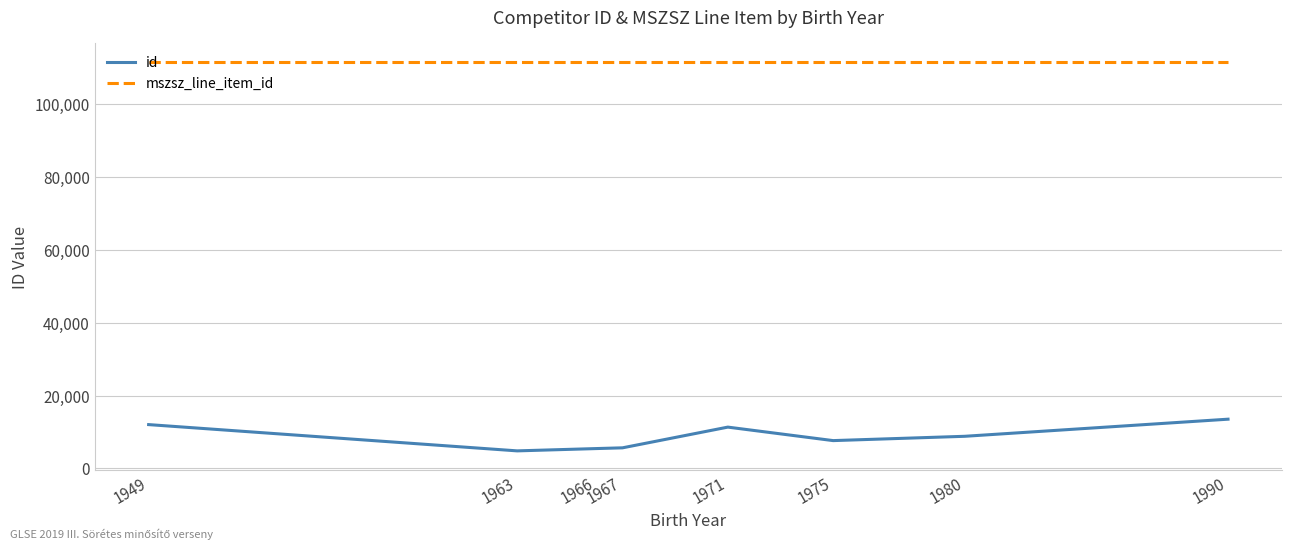

Count the number of data series in this chart.

2